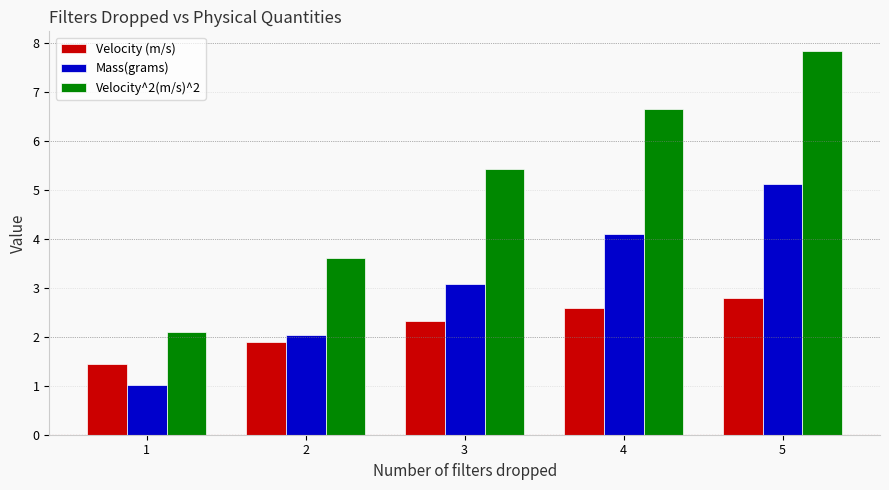

Which series changed the most between 1 and 3?

Velocity^2(m/s)^2